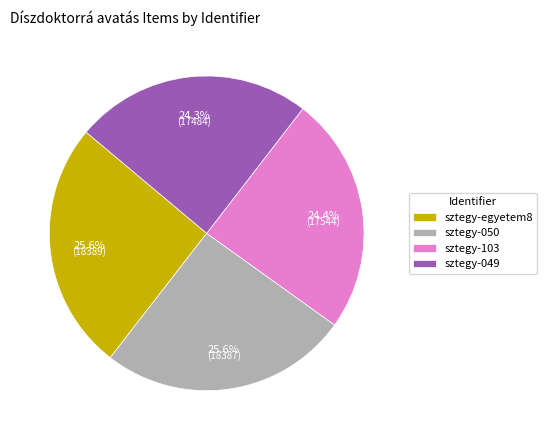

Does sztegy-050 represent more than half of the total?

No